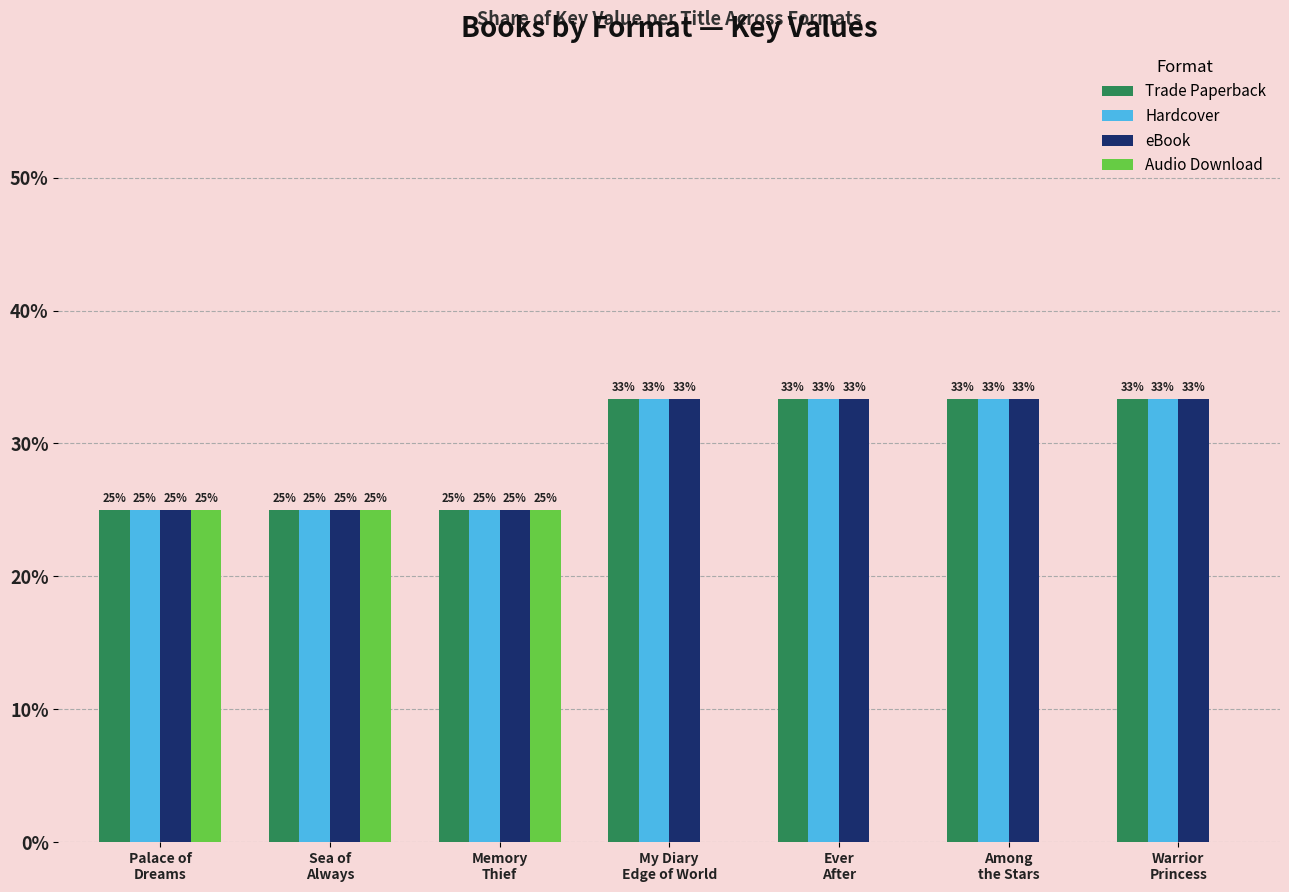

What is the maximum value for Audio Download?

25.0